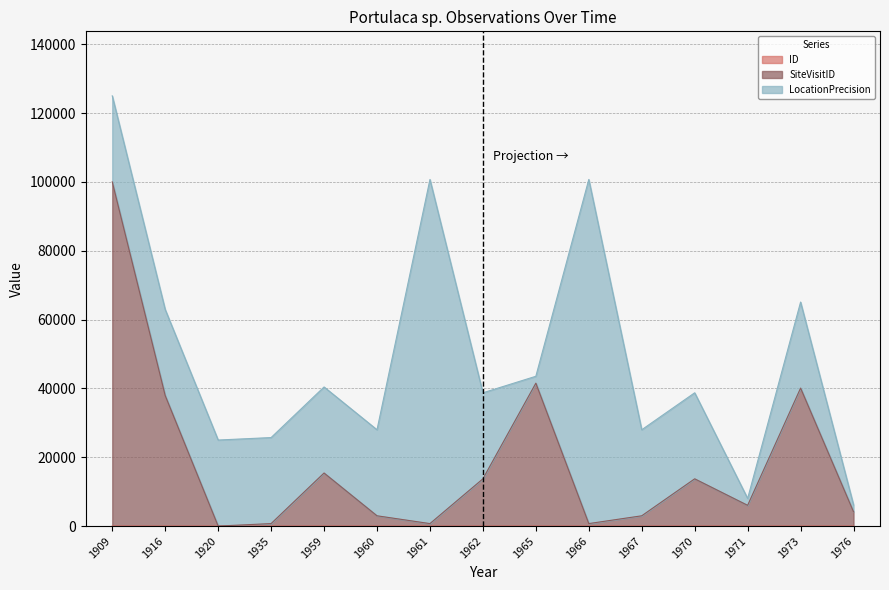

True or false: SiteVisitID and ID intersect in this chart.

False